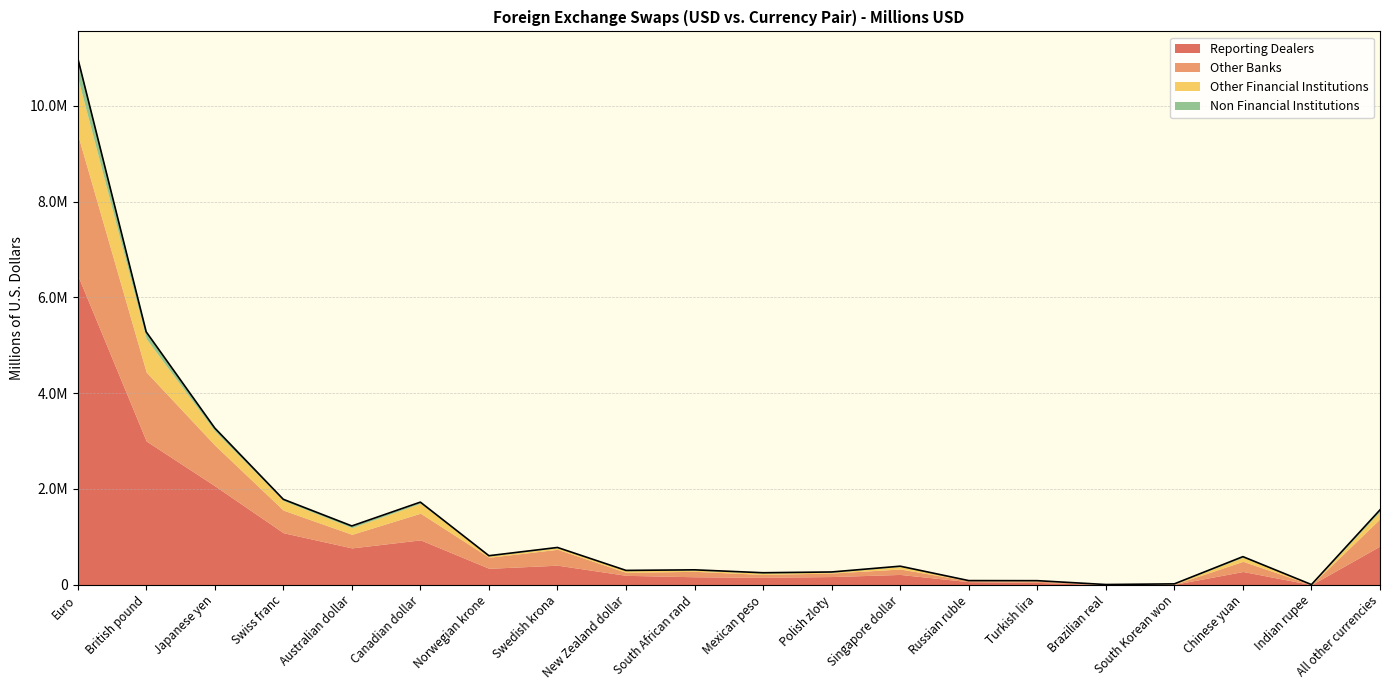

At All other currencies, list the series in order from smallest to largest.

Non Financial Institutions, Other Financial Institutions, Other Banks, Reporting Dealers